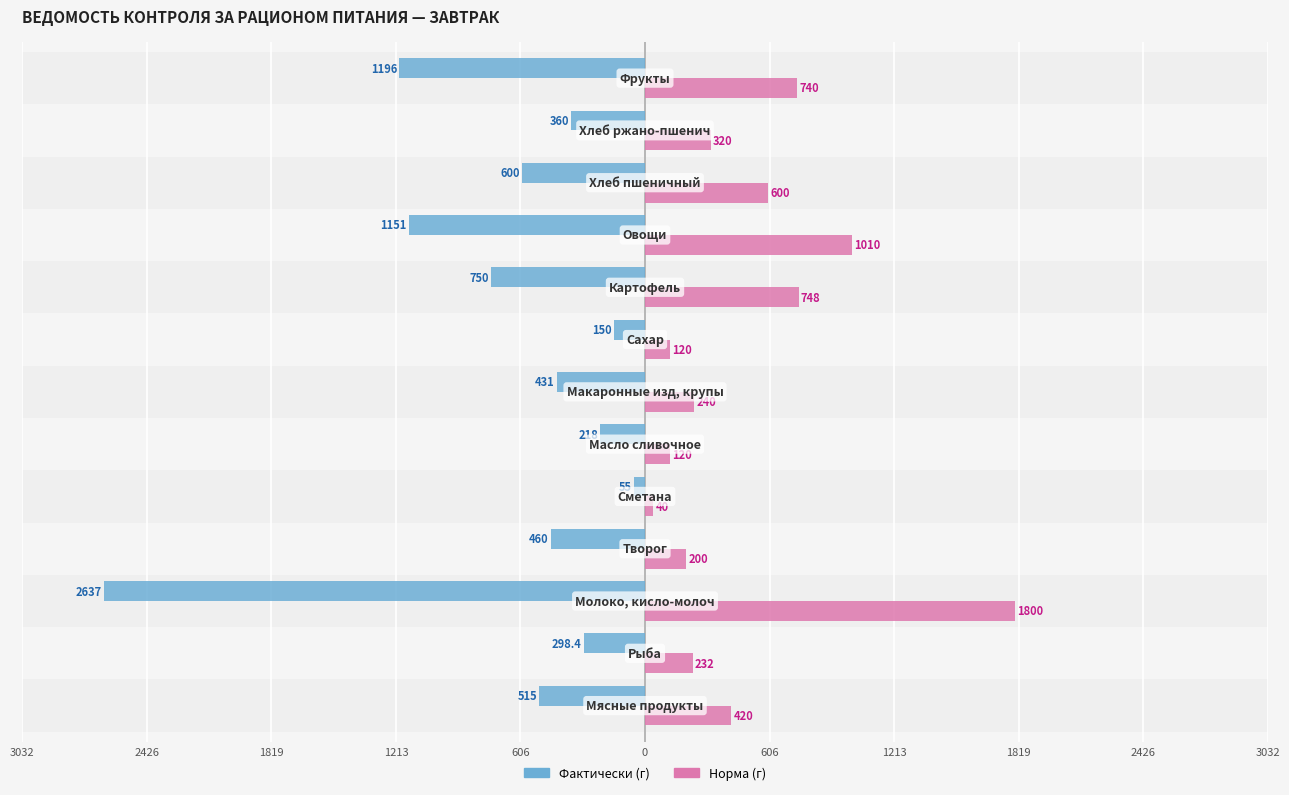

Are the bars grouped side by side (vs. stacked)?

Yes